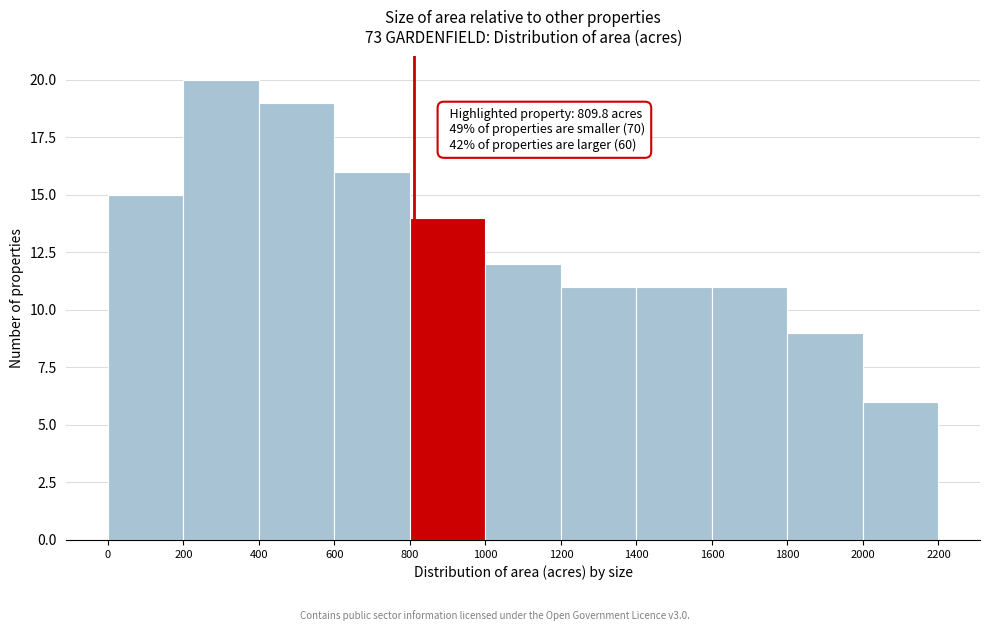

Which range on the x-axis has the tallest bar?

200 to 400